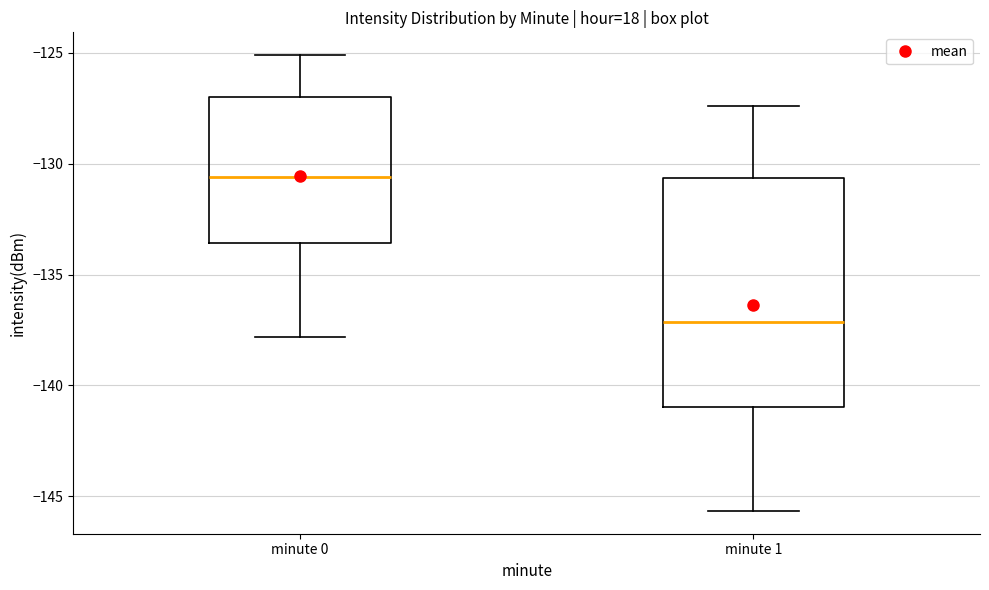

Which box has the lowest median line?

minute 1